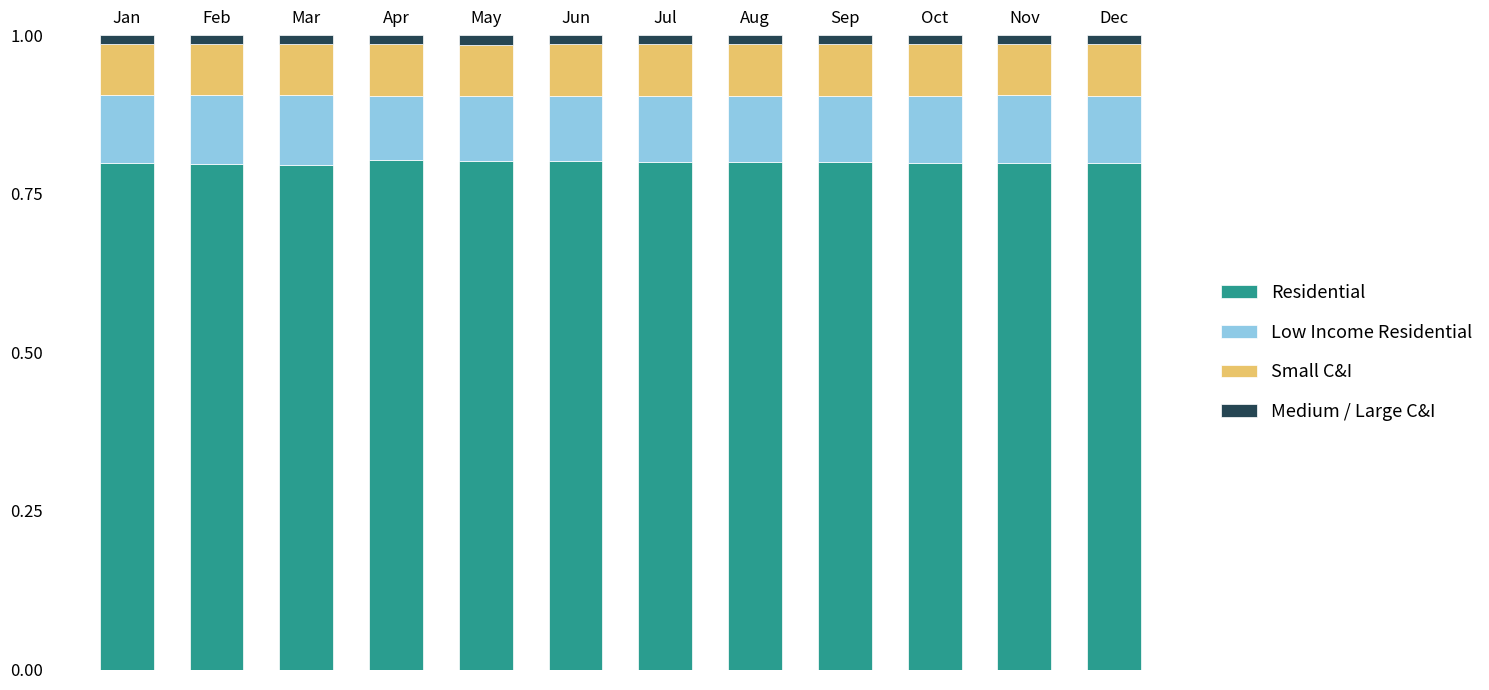

What is the lowest value of the Residential series?

0.8